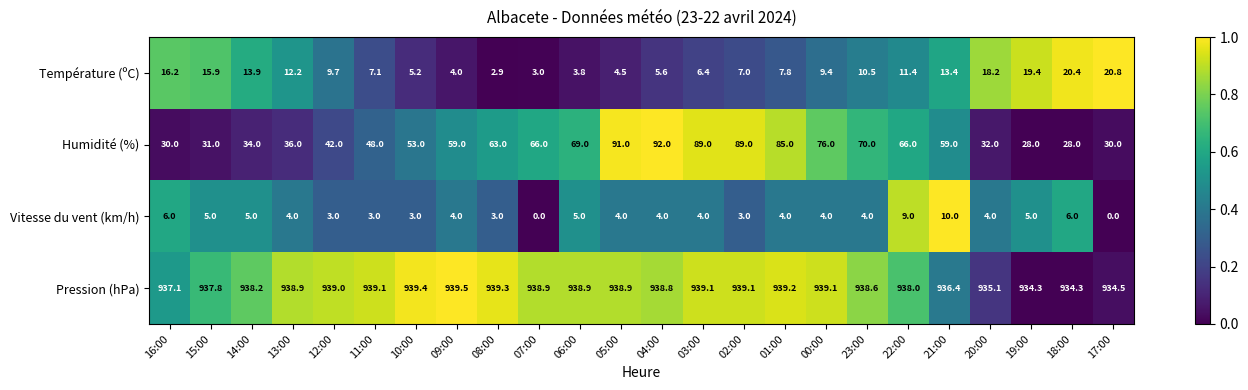

How many distinct data groups are displayed?

4